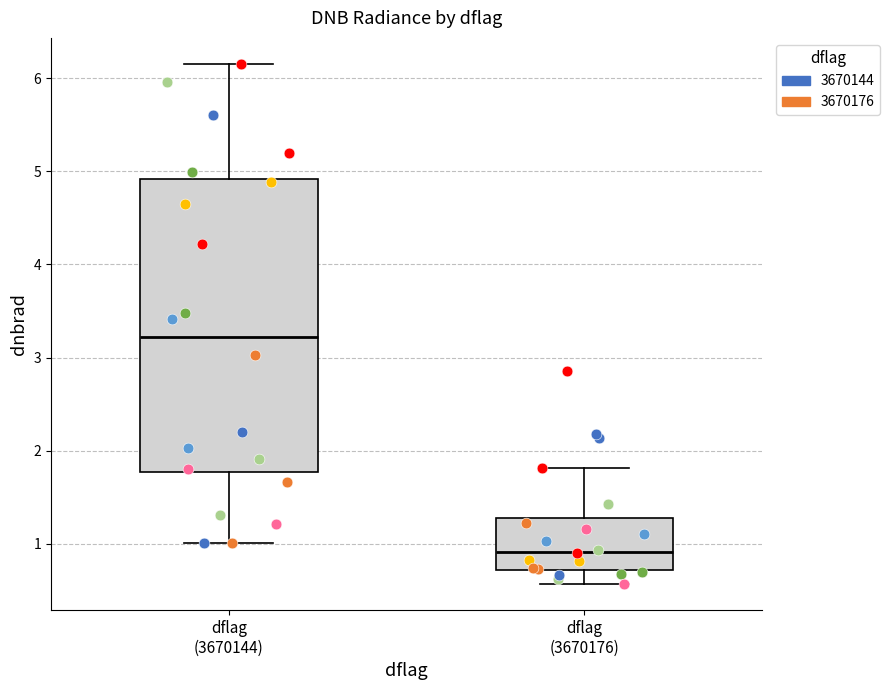

Which box's median line is the lowest?

dflag (3670176)